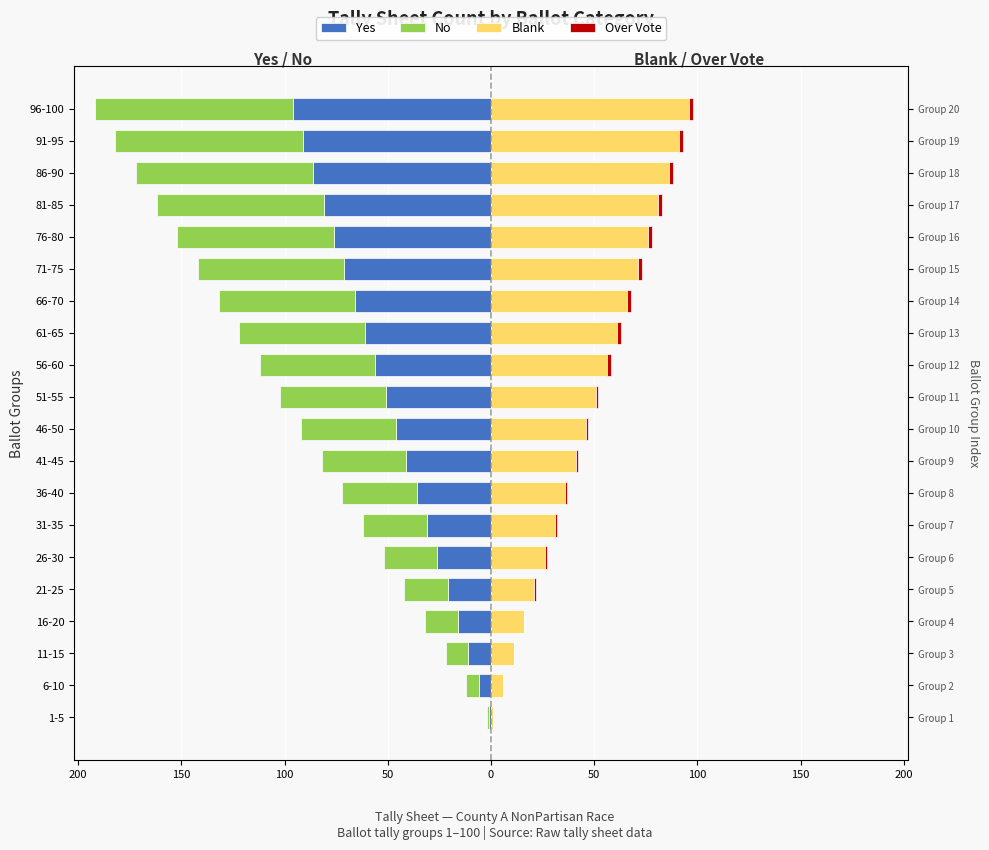

How many series are shown in this chart?

4